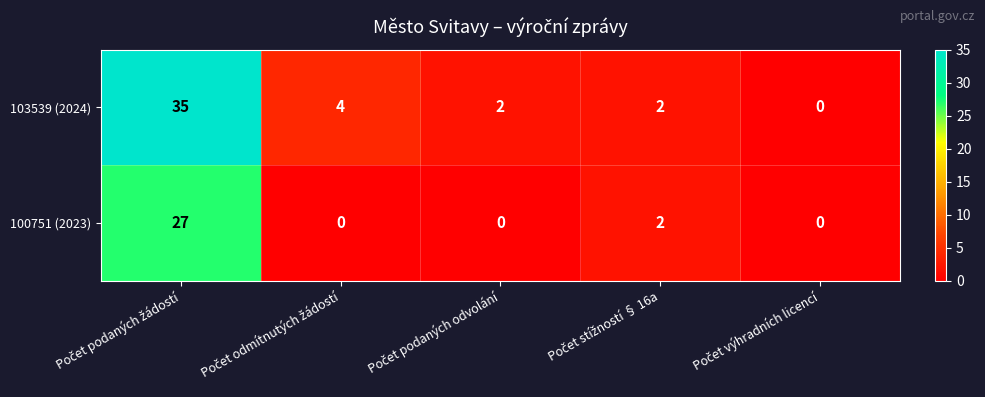

Which series has the largest range (max minus min)?

103539 (2024)